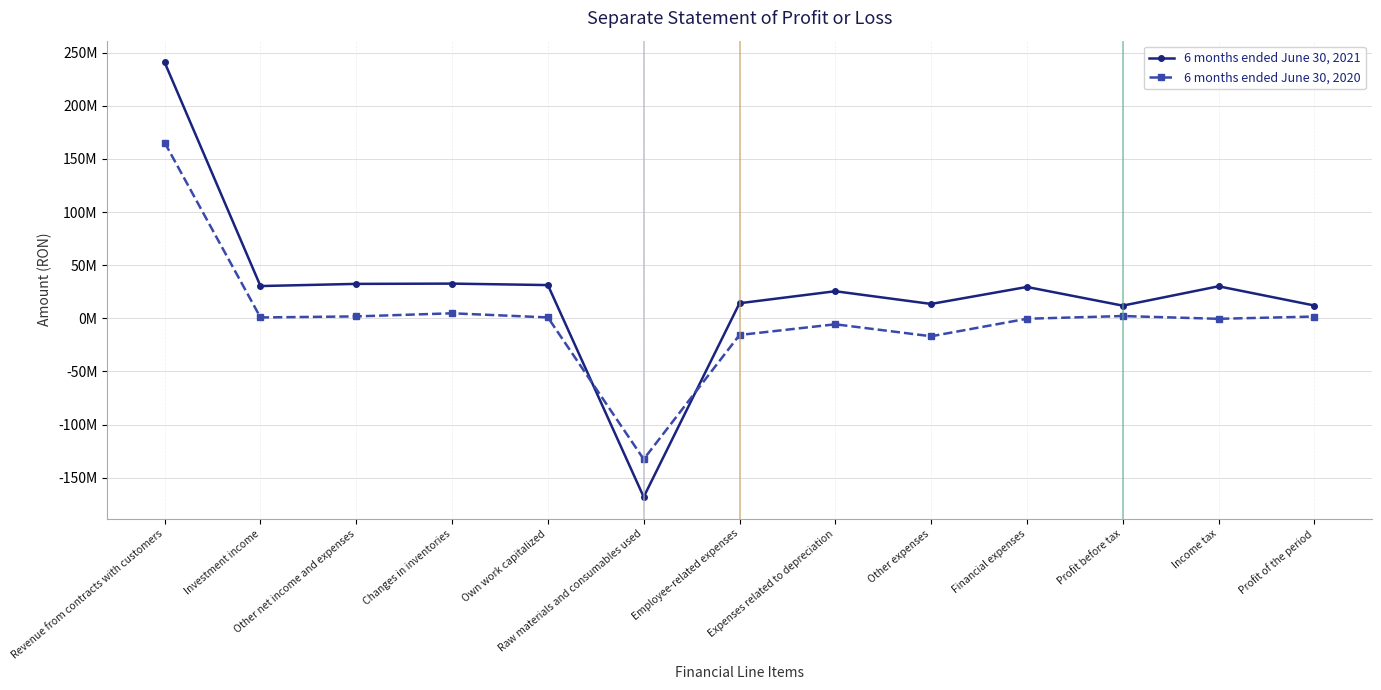

How many categories are shown in the chart?

13